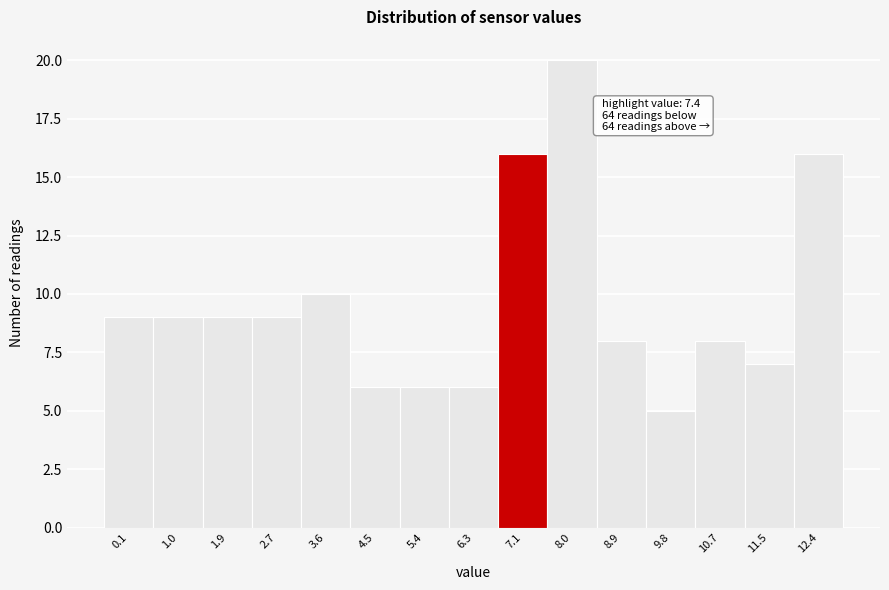

Reading left to right, extract all data points from this chart.

9	9	9	9	10	6	6	6	16	20	8	5	8	7	16